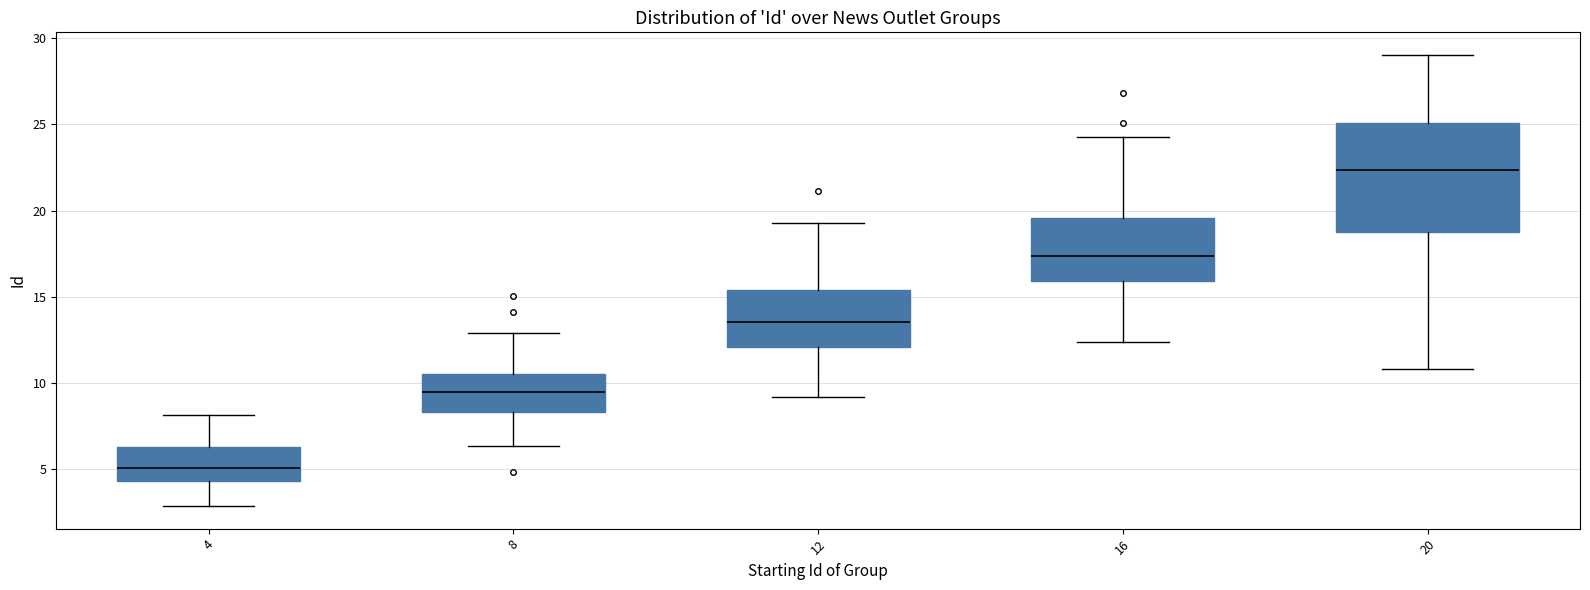

Reading left to right, read every box against the y-axis: the position of its median line, the range the box covers, and the ends of its whiskers. The values are not printed on the chart, so give them approximately, as read against the axis.

4: median 5.0, box 4.5 to 6.5, whiskers 3.0 to 8.0
8: median 9.5, box 8.5 to 10.5, whiskers 6.5 to 13.0
12: median 13.5, box 12.0 to 15.5, whiskers 9.0 to 19.5
16: median 17.5, box 16.0 to 19.5, whiskers 12.5 to 24.0
20: median 22.5, box 19.0 to 25.0, whiskers 11.0 to 29.0